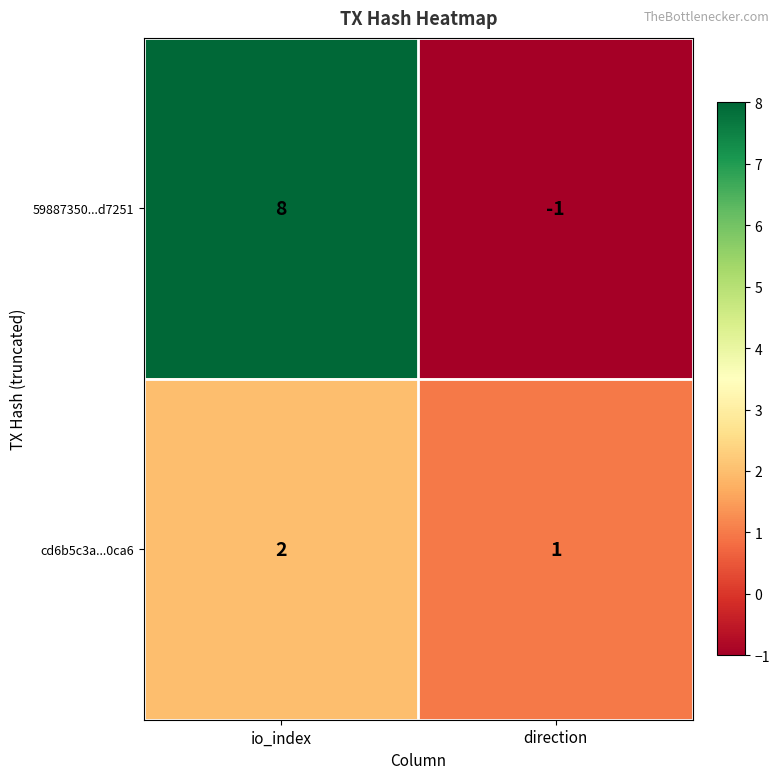

What is the maximum value shown in the chart?

8